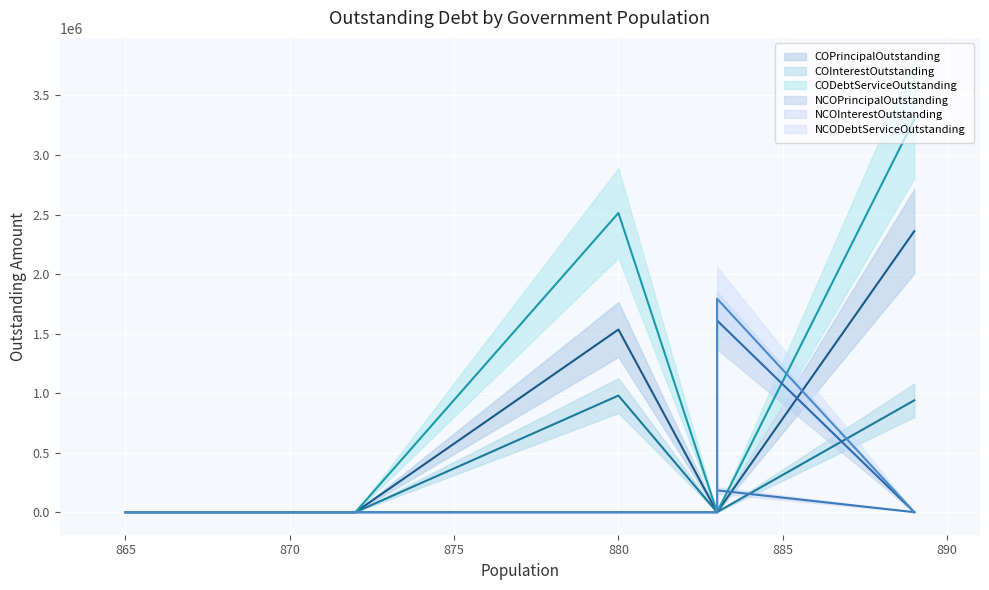

Rank the series by their maximum value, from lowest to highest.

NCOInterestOutstanding, COInterestOutstanding, NCOPrincipalOutstanding, NCODebtServiceOutstanding, COPrincipalOutstanding, CODebtServiceOutstanding